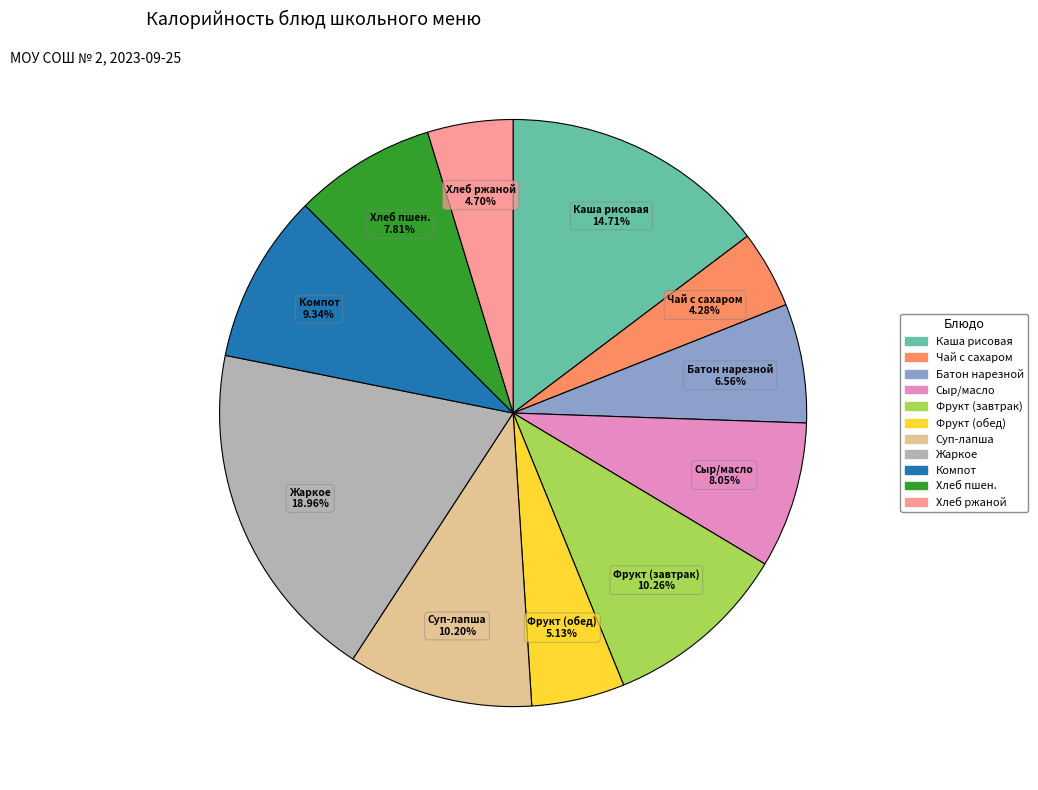

Is the sum of Фрукт (завтрак) and Хлеб ржаной greater than half?

No